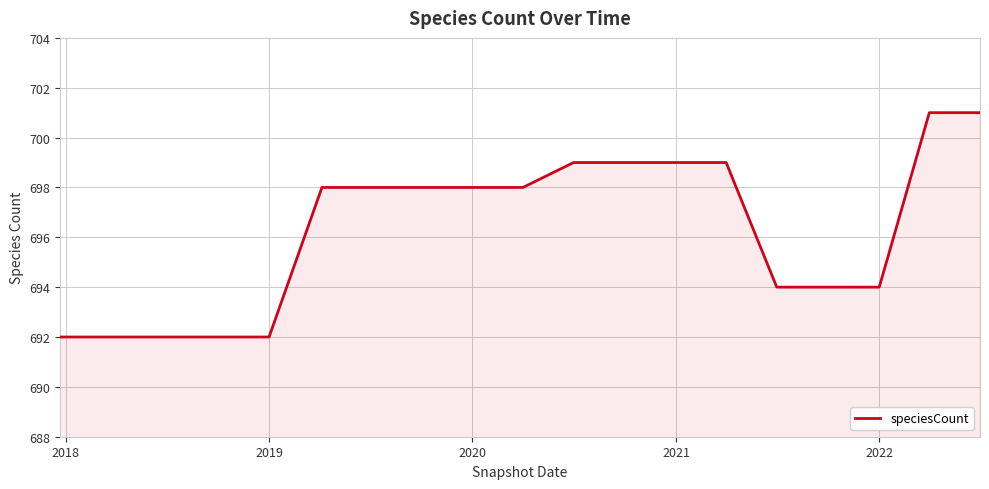

What is the greatest value displayed?

701